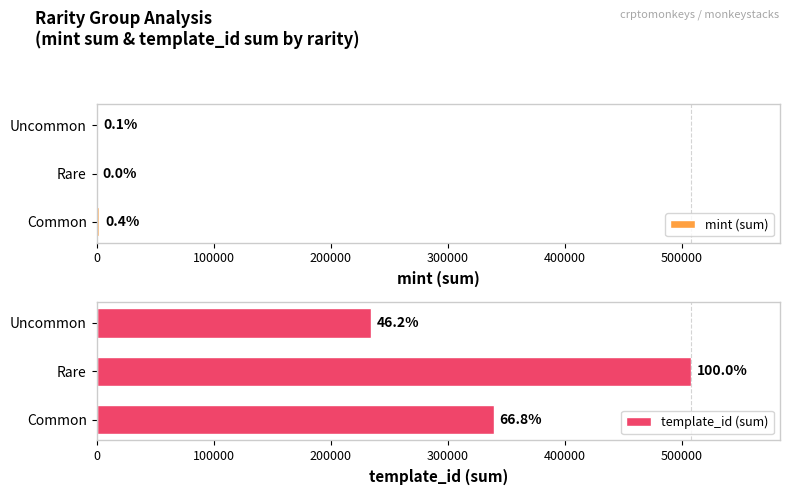

Which series has the largest total across all categories?

template_id (sum)